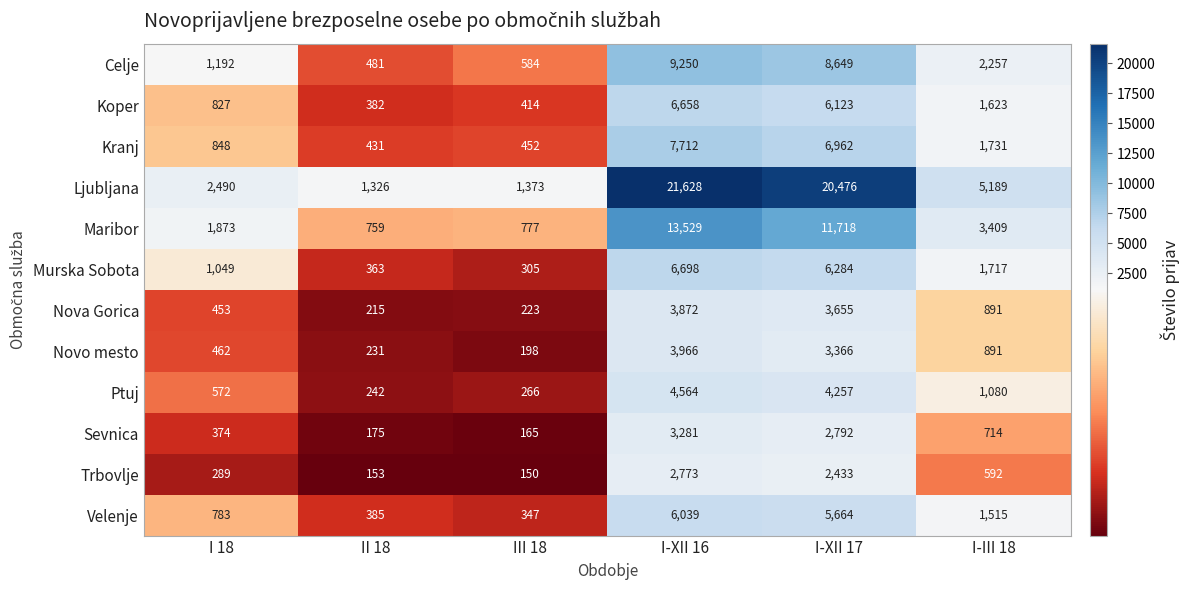

At which category does the chart reach its peak across all series?

I-XII 16